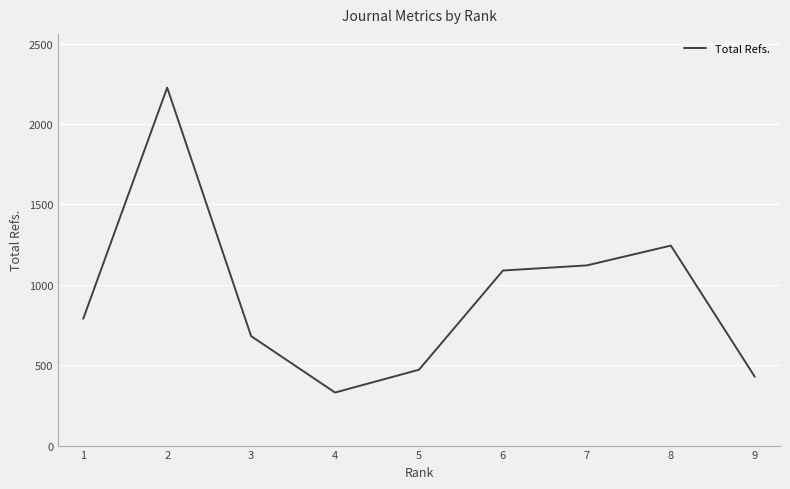

At which category does the chart reach its peak across all series?

2